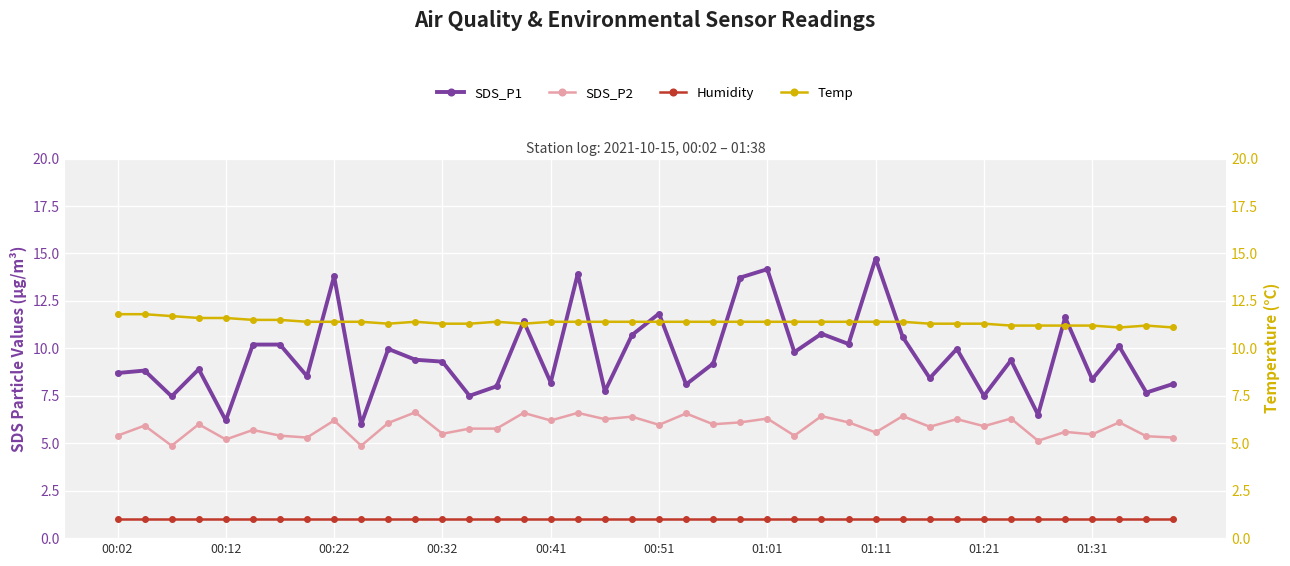

At how many categories does at least one series exceed 9?

40